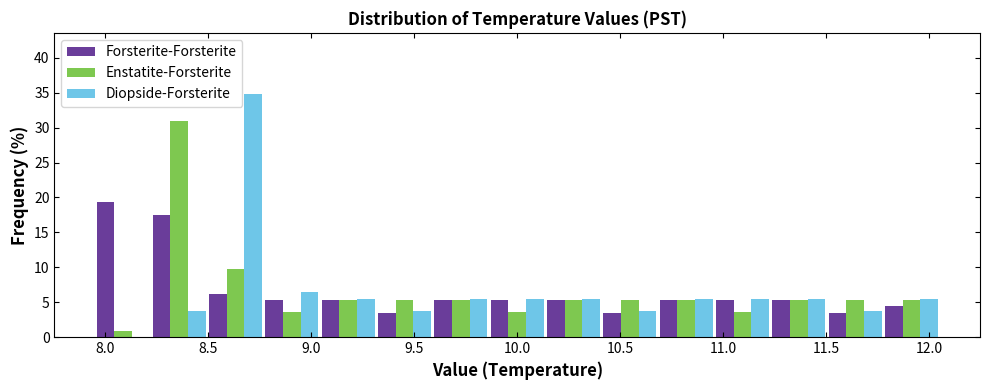

What is the height of the Forsterite-Forsterite bar covering 9.30 to 9.60 on the x-axis? Neither the bar edges nor the heights are printed on the chart, so give them approximately, as read against the axes.

3.5